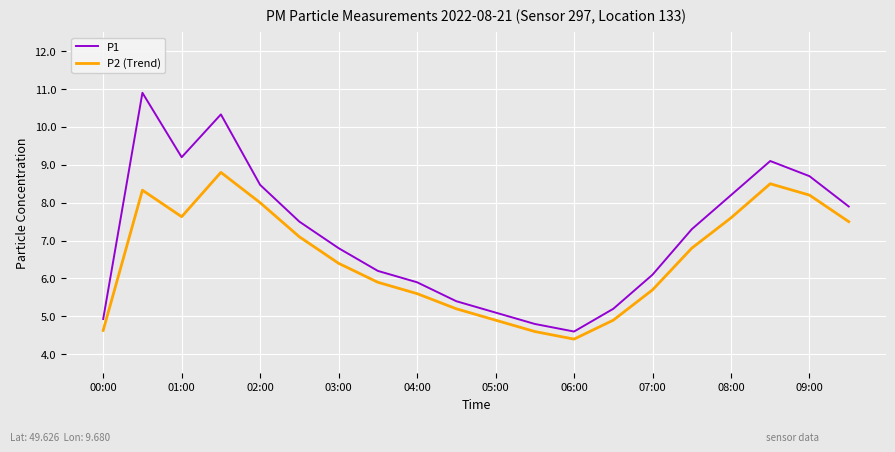

What is the greatest value displayed?

10.9